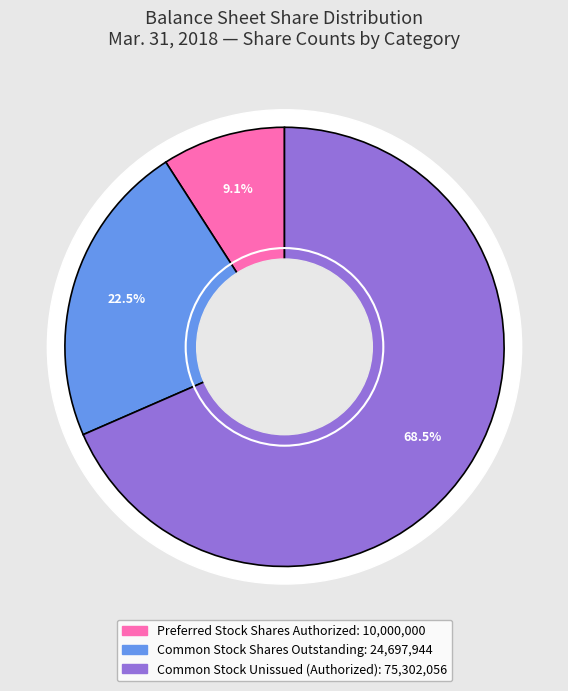

Is Common stock, shares outstanding the majority of the pie?

No